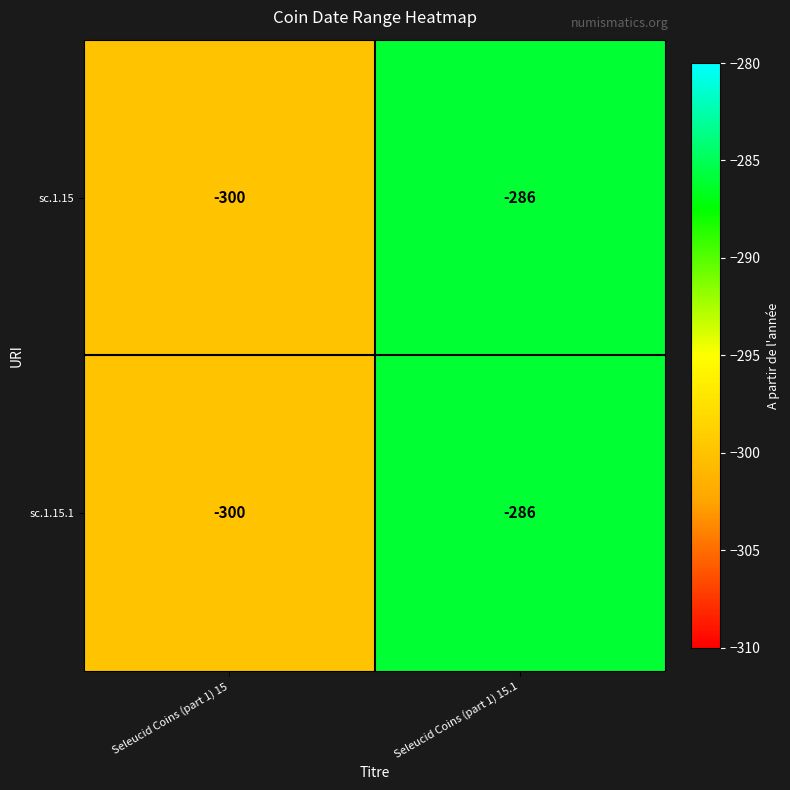

At which label is sc.1.15 closest to -293?

Seleucid Coins (part 1) 15